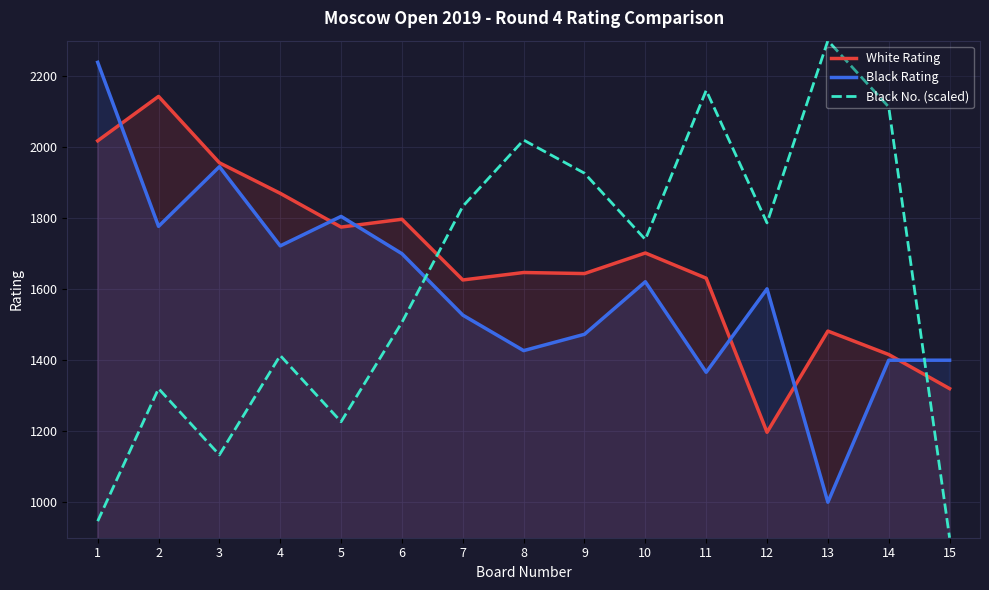

At which label does Black Rating reach its minimum?

13